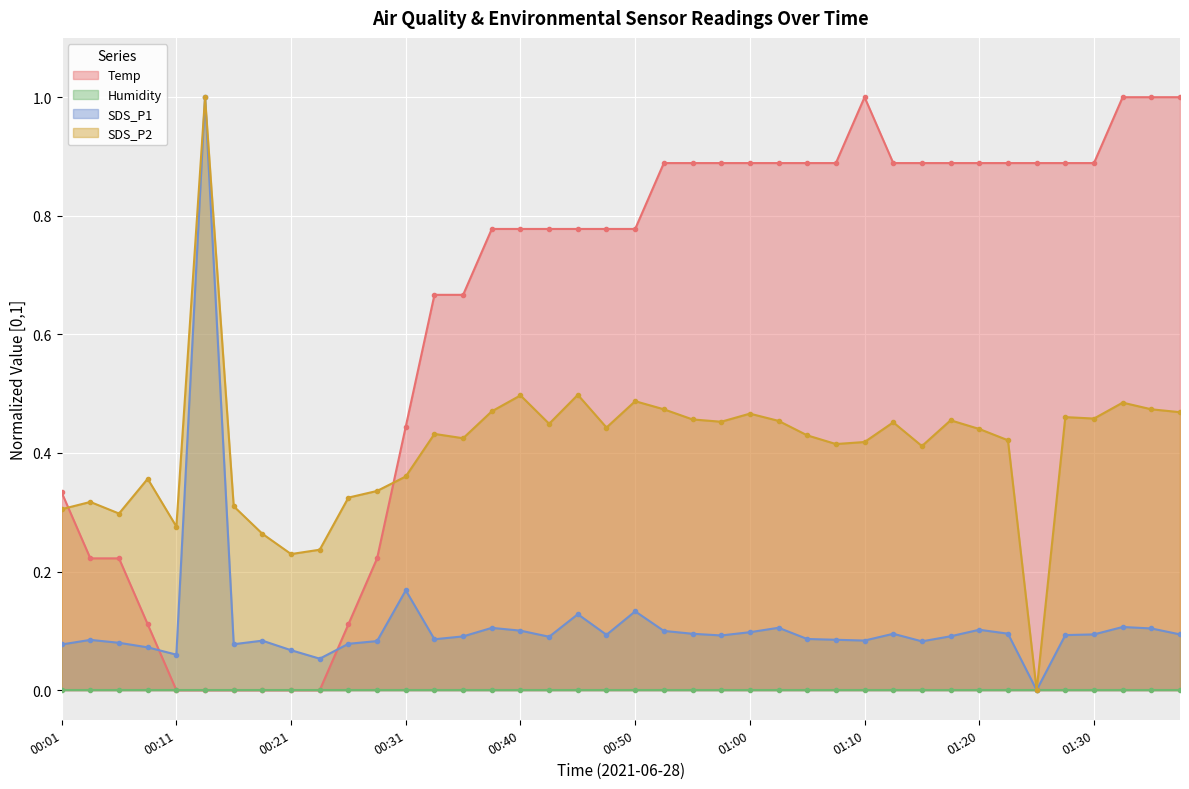

Is the value of Temp at 00:40 greater than the value of SDS_P1 at 01:17?

Yes